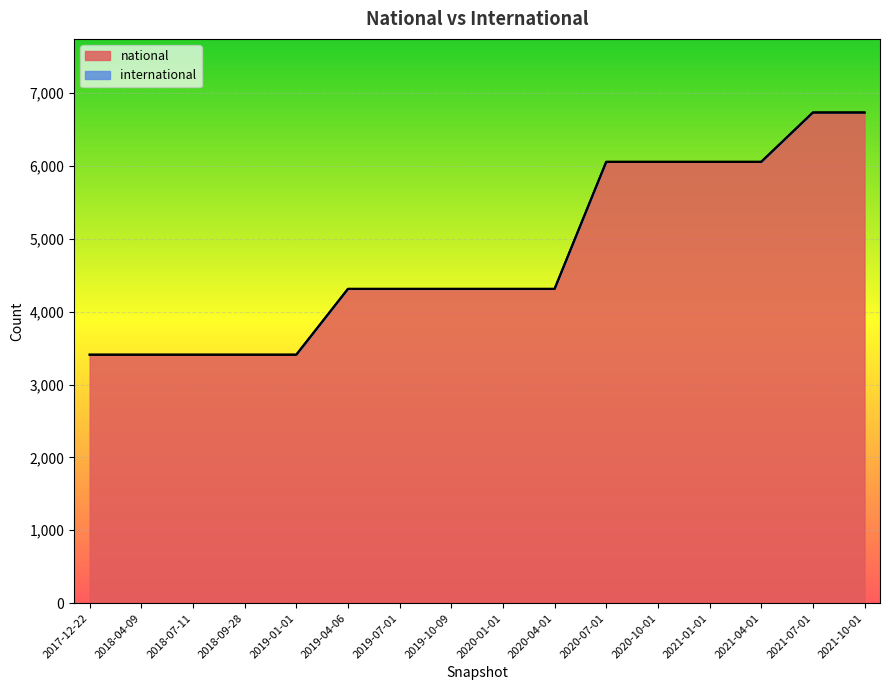

What is the lowest value of the national series?

3409